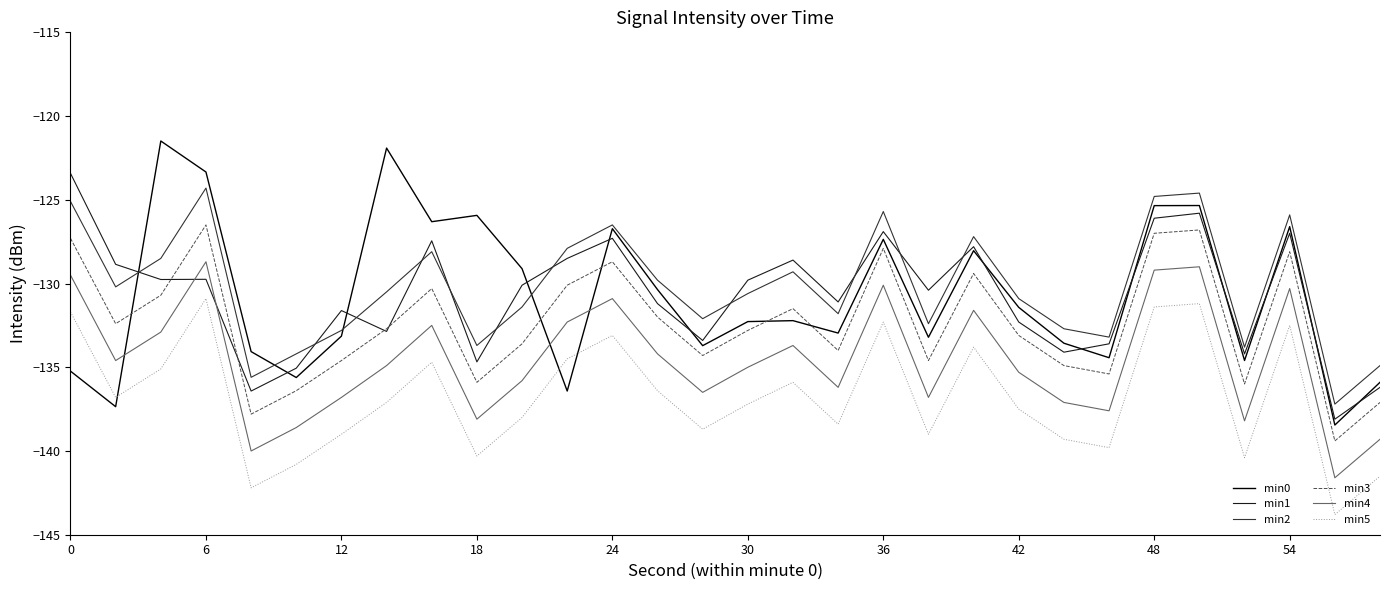

Which series has the largest range (max minus min)?

min0